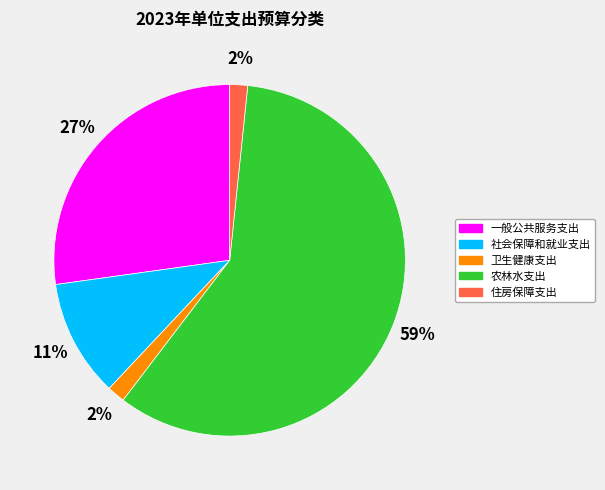

The 住房保障支出 slice represents 13% of the pie. True or false?

False